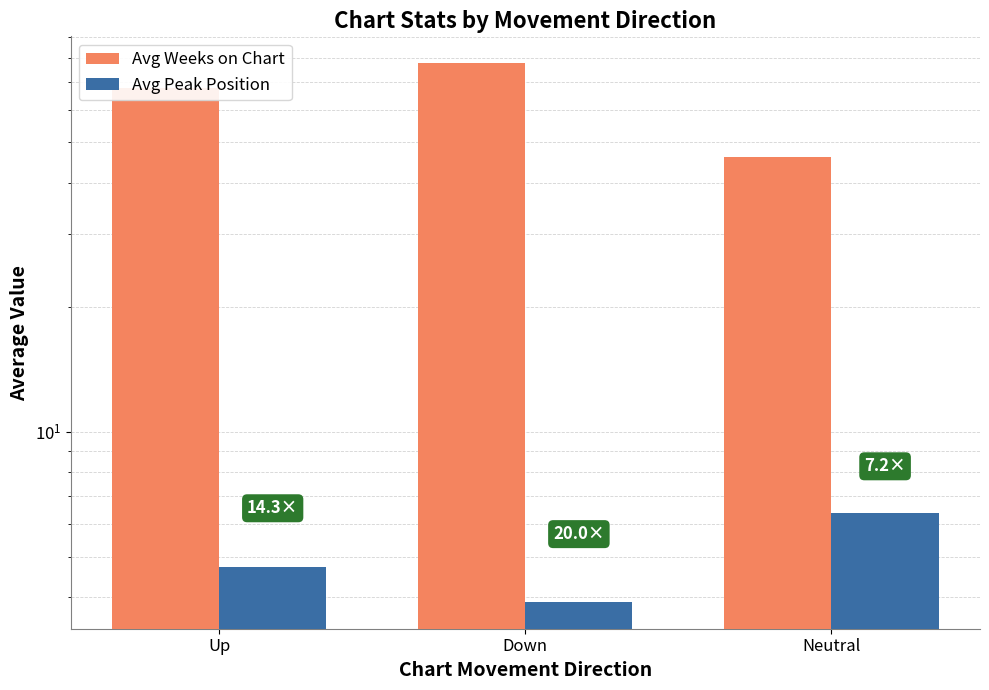

List the labels in order of Avg Weeks on Chart value, largest first.

Down, Up, Neutral